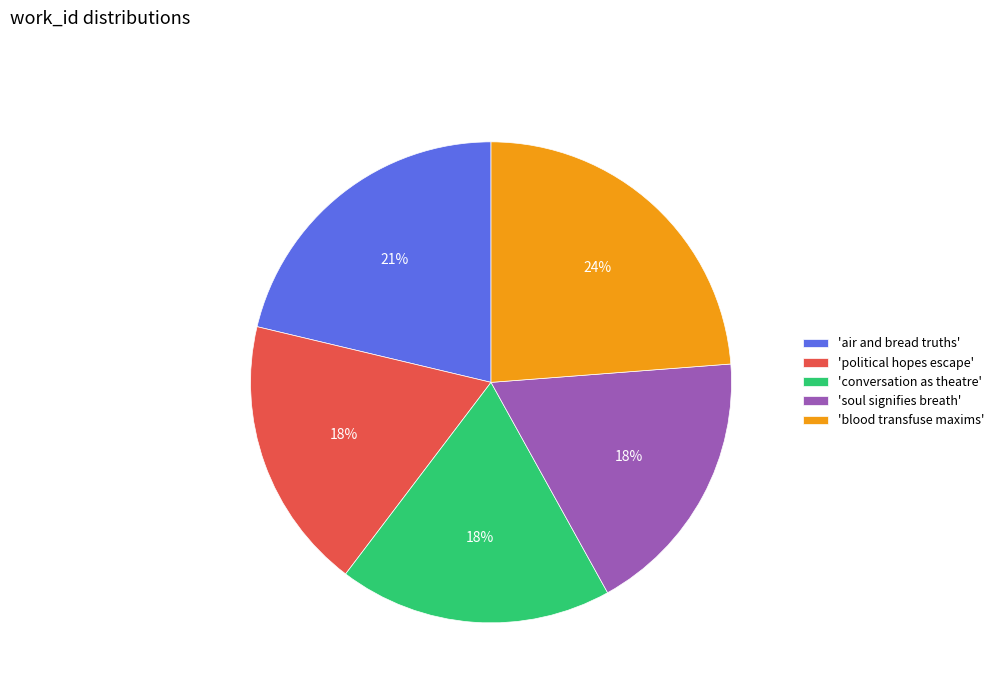

The 'conversation as theatre' slice represents 7% of the pie. True or false?

False